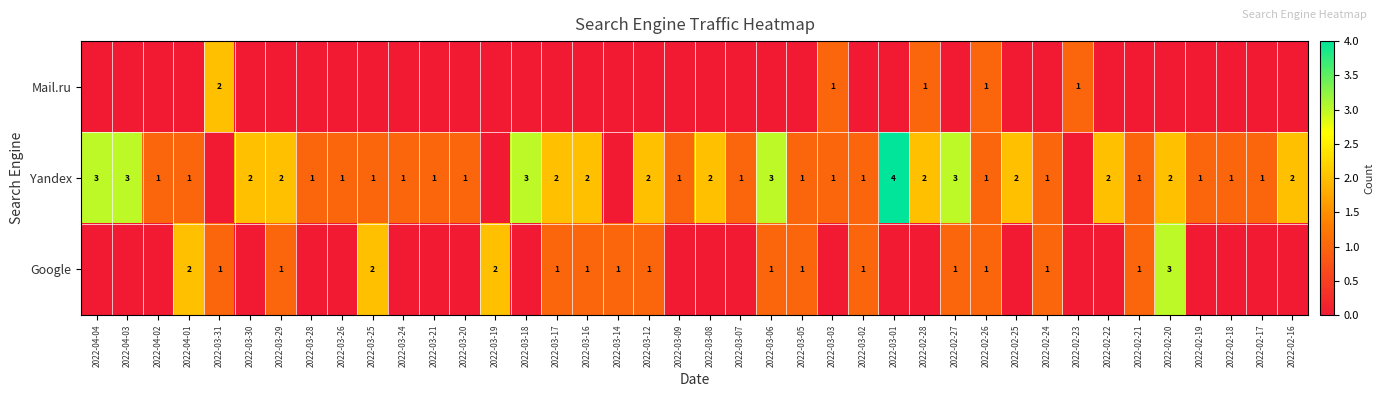

True or false: Google has a value of 2 at 2022-03-19.

True